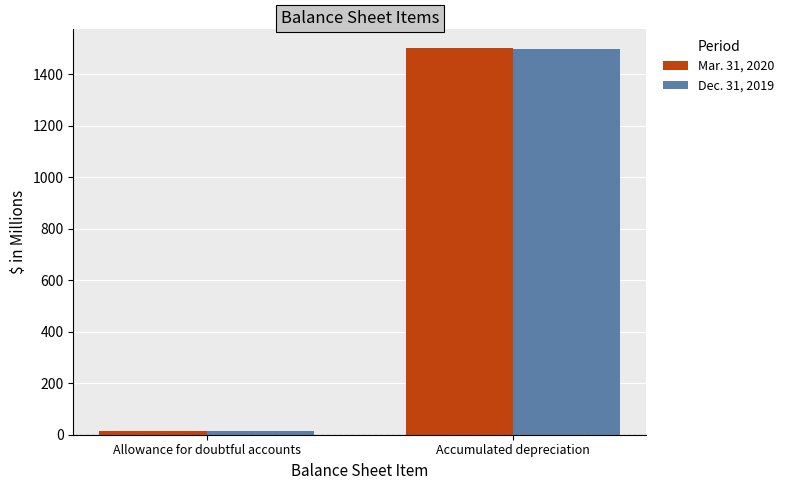

How many data points does each series have?

2